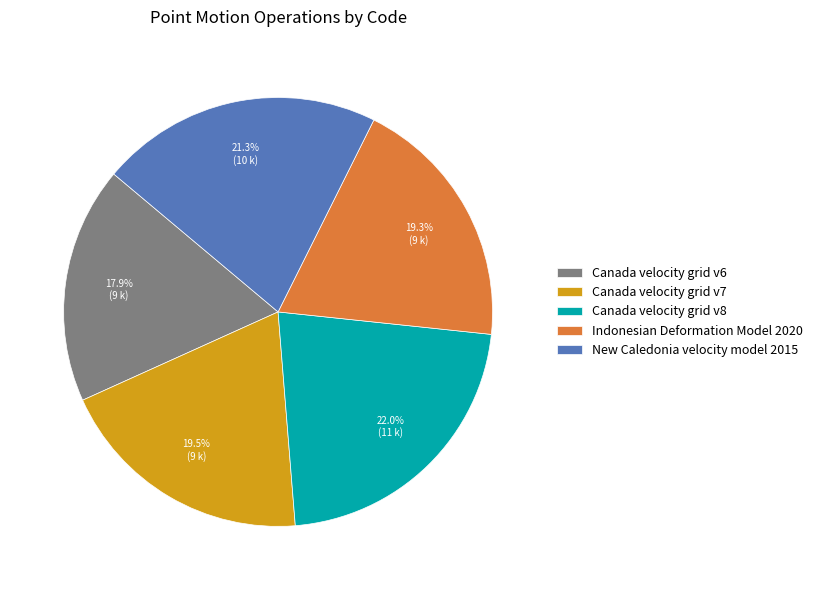

To the nearest percent, what percentage of the pie is New Caledonia velocity model 2015?

21%